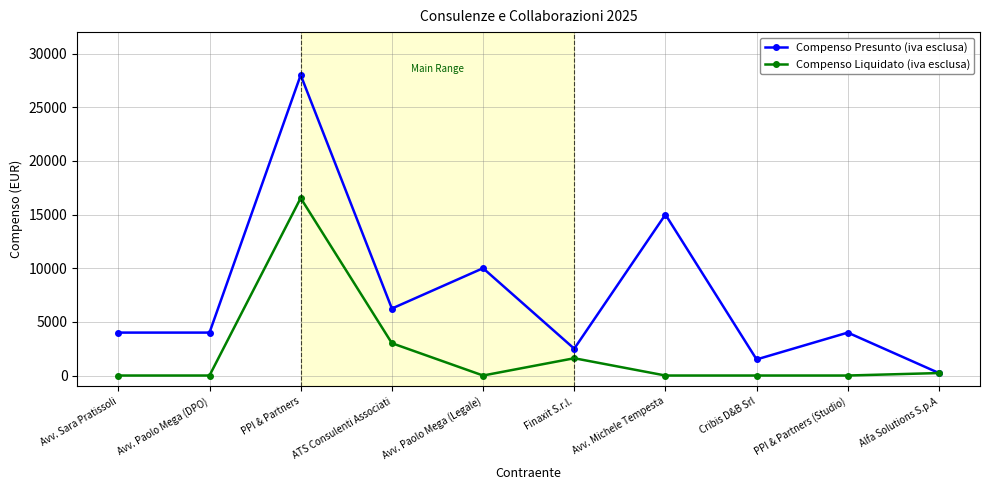

At how many categories does at least one series exceed 14197?

2